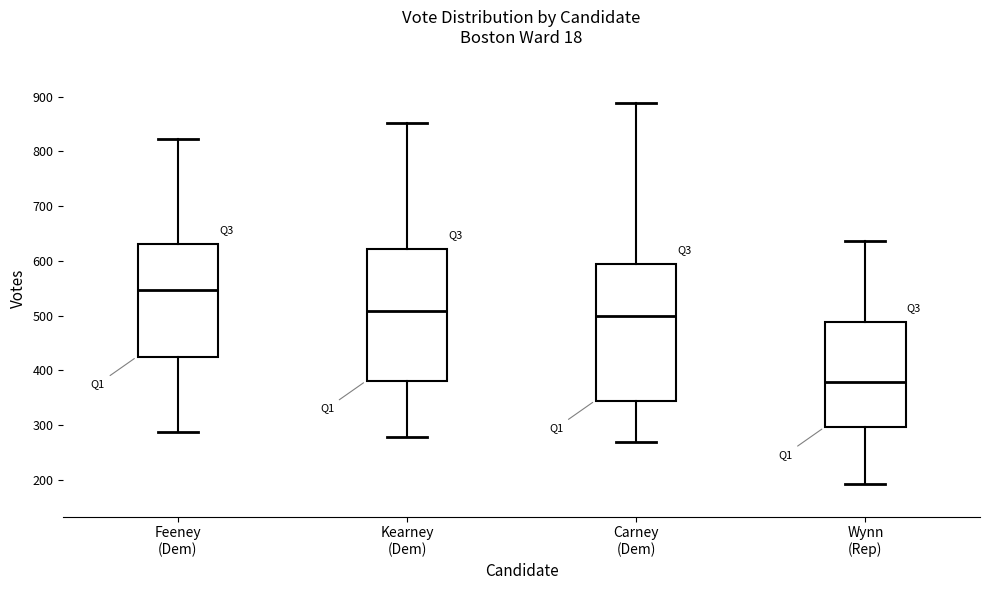

Reading left to right, read every box against the y-axis: the position of its median line, the range the box covers, and the ends of its whiskers. The values are not printed on the chart, so give them approximately, as read against the axis.

Feeney (Dem): median 550, box 420 to 630, whiskers 290 to 820
Kearney (Dem): median 510, box 380 to 620, whiskers 280 to 850
Carney (Dem): median 500, box 340 to 590, whiskers 270 to 890
Wynn (Rep): median 380, box 300 to 490, whiskers 190 to 640